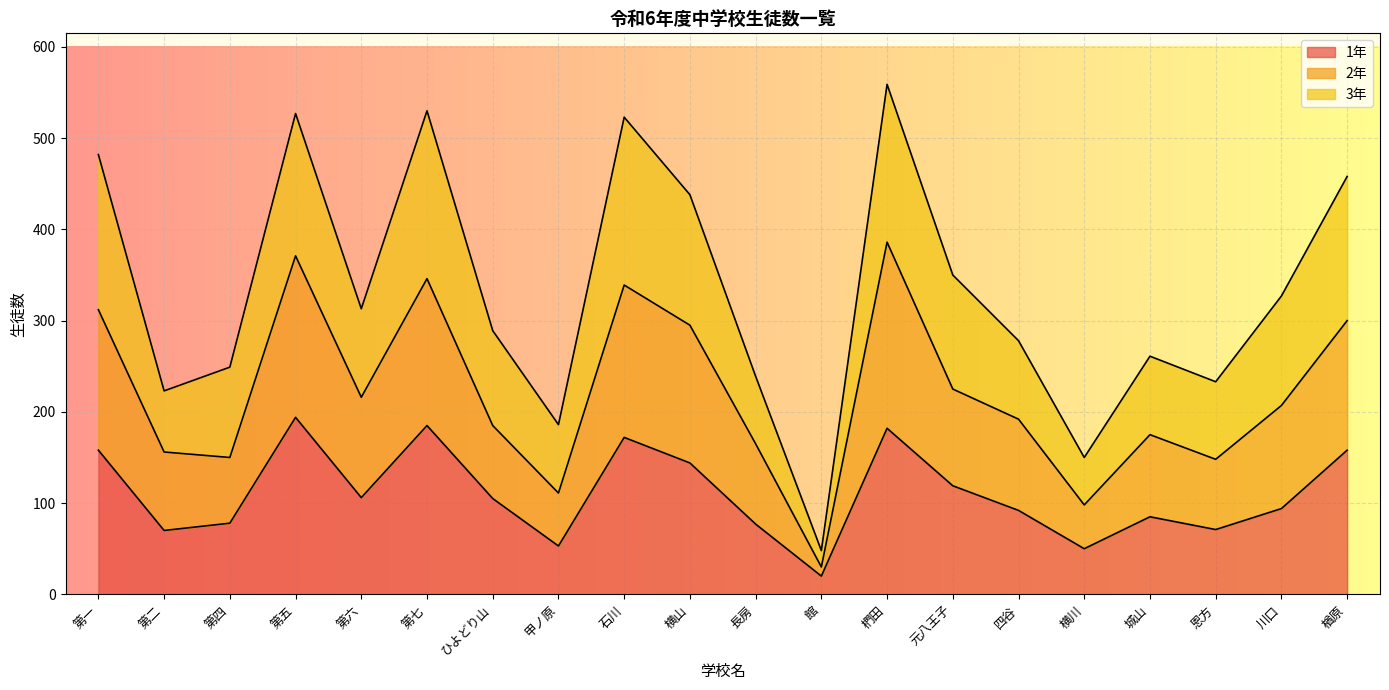

List the labels in order of 1年 value, largest first.

第五, 第七, 椚田, 石川, 第一, 楢原, 横山, 元八王子, 第六, ひよどり山, 川口, 四谷, 城山, 第四, 長房, 恩方, 第二, 甲ノ原, 横川, 館